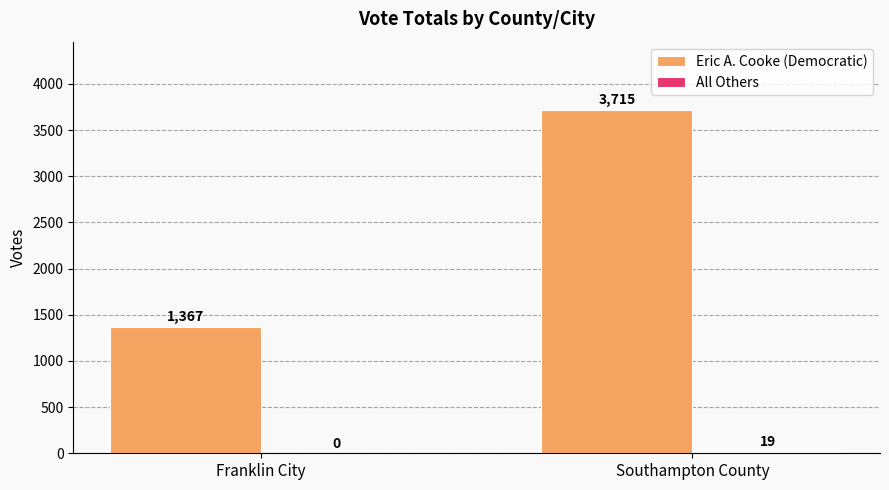

What is the total value across all series at Franklin City?

1367